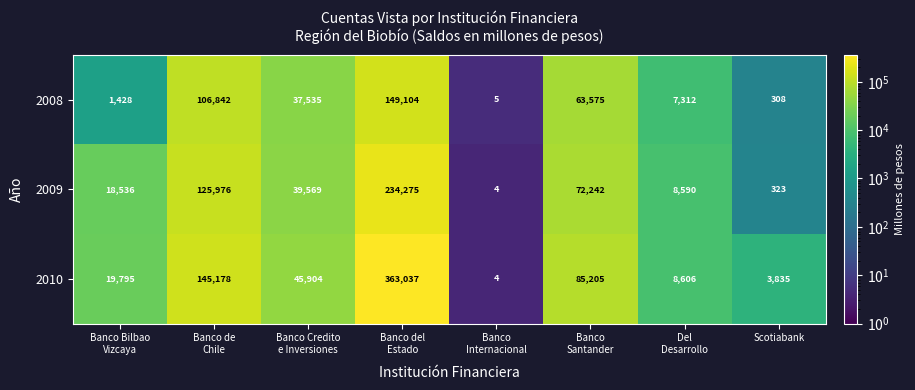

Reading left to right, what are all the values shown in this chart?

2008: 1428	106842	37535	149104	5	63575	7312	308
2009: 18536	125976	39569	234275	4	72242	8590	323
2010: 19795	145178	45904	363037	4	85205	8606	3835